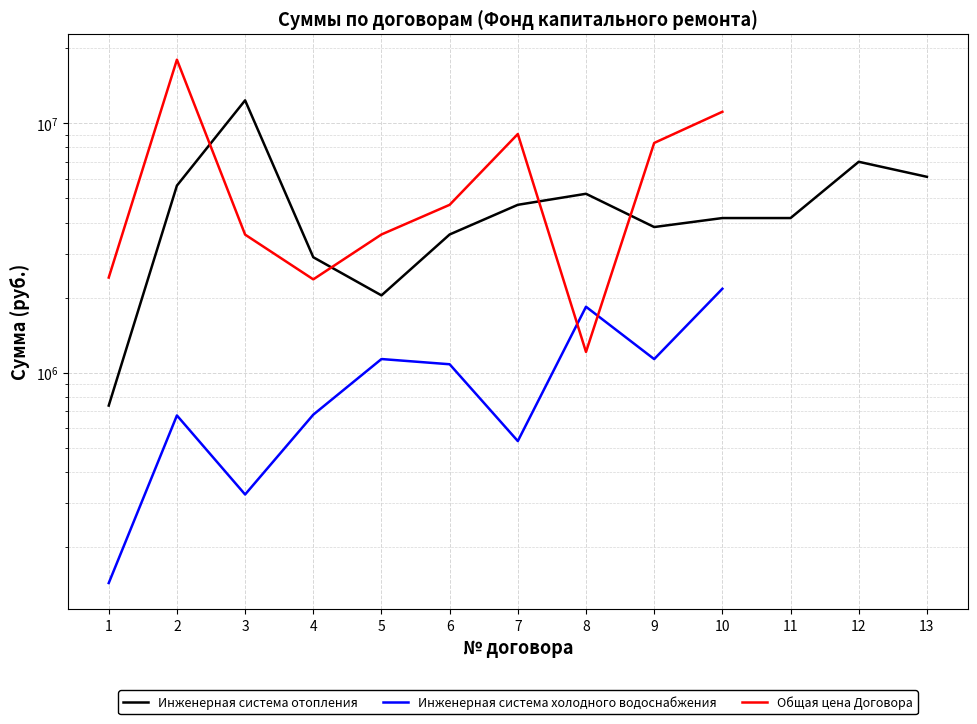

True or false: Инженерная система отопления and Инженерная система холодного водоснабжения cross at least once.

False